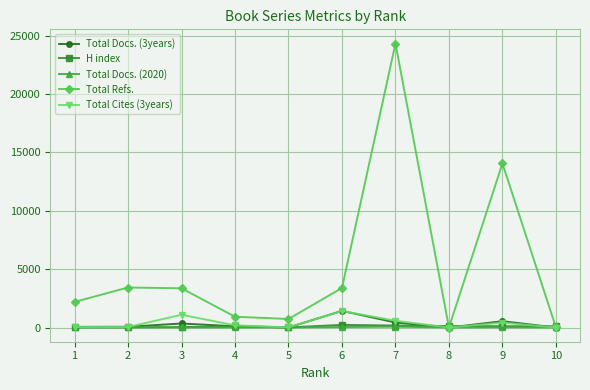

True or false: Total Docs. (2020) has more than 0 points higher than both neighbors.

True